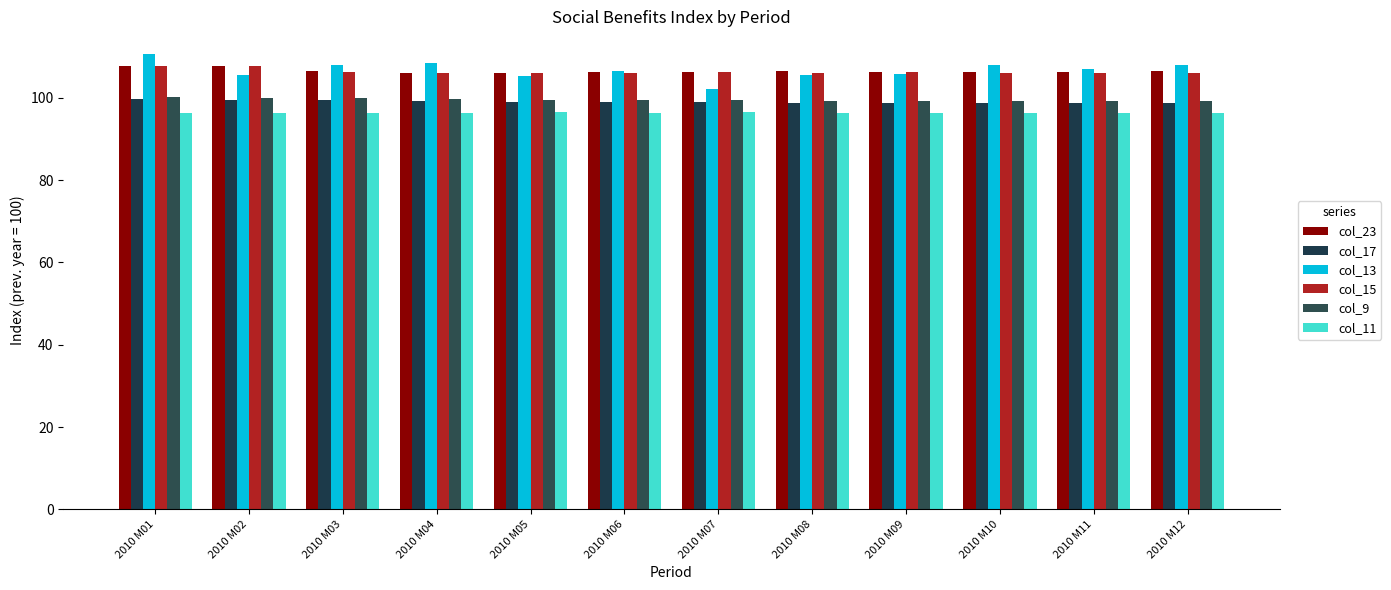

What is the difference between the col_9 values at 2010 M04 and 2010 M12?

0.7